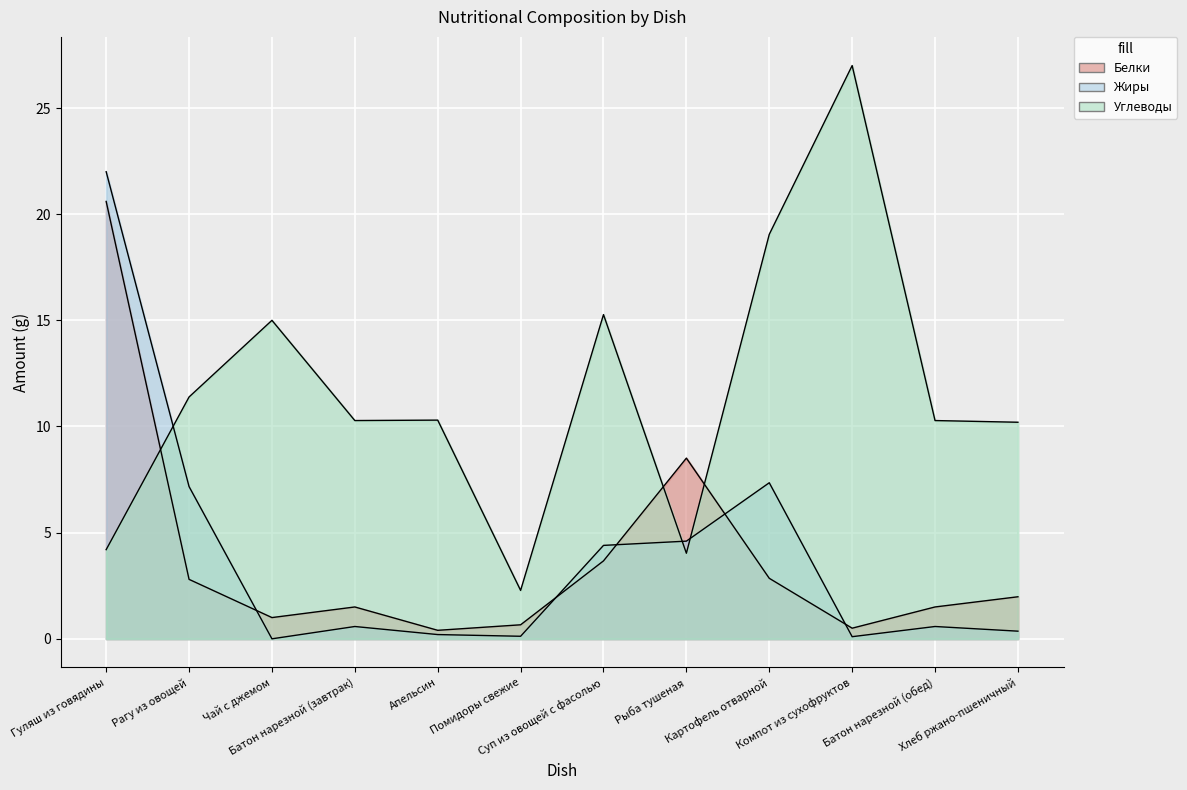

True or false: Углеводы and Жиры intersect in this chart.

True